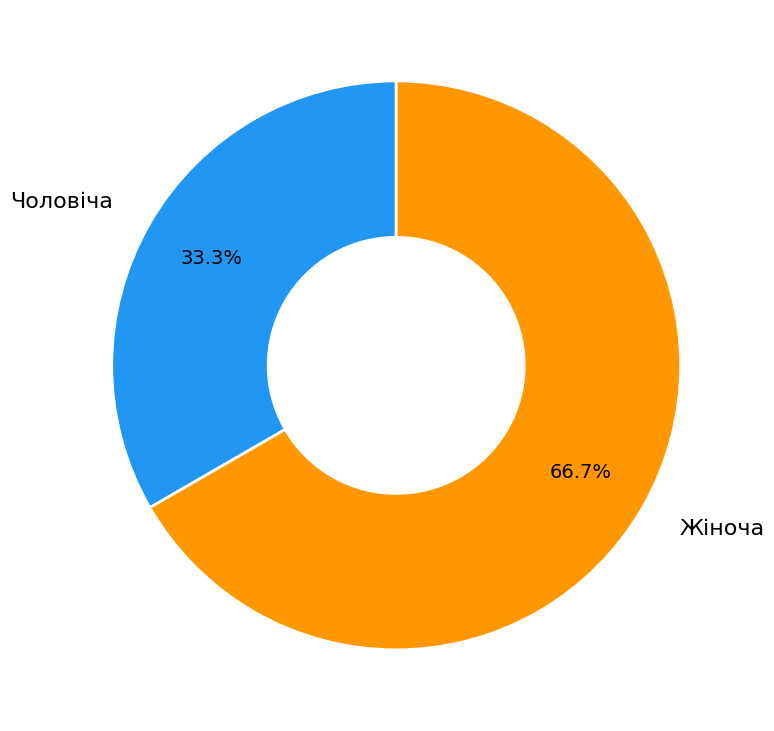

What is the ratio of the value at Чоловіча to the value at Жіноча?

0.5